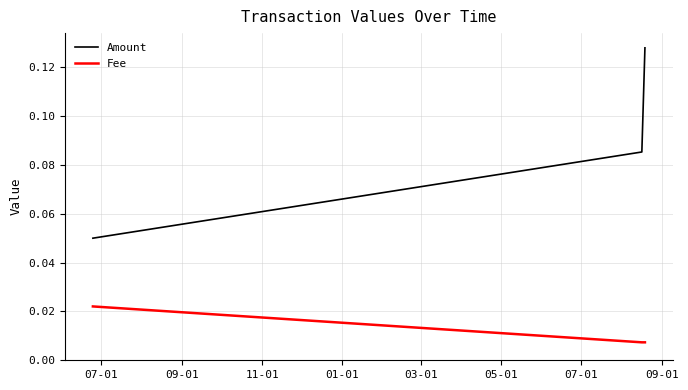

What is the sum of all Amount values?

0.3